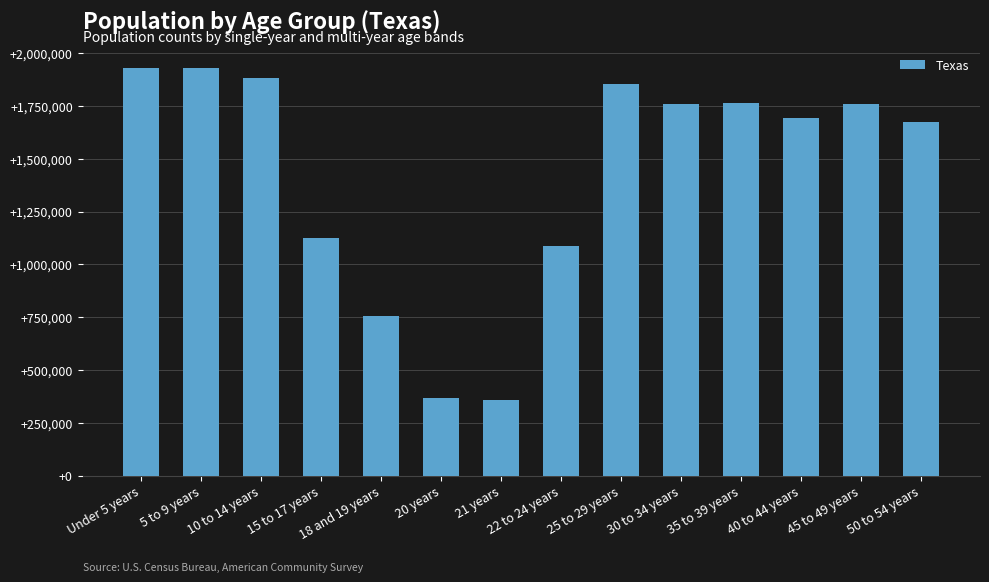

What value does the data have at Under 5 years?

1928473